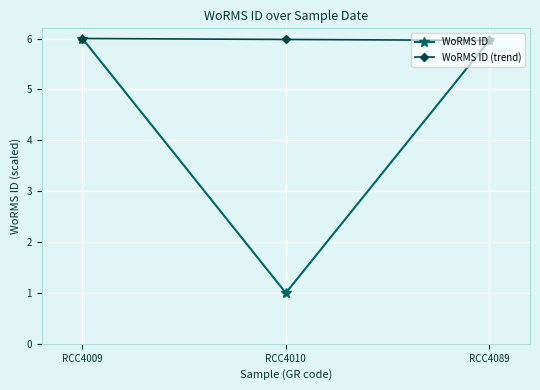

What is the value of the WoRMS ID point at the 3rd from the left?

6.0